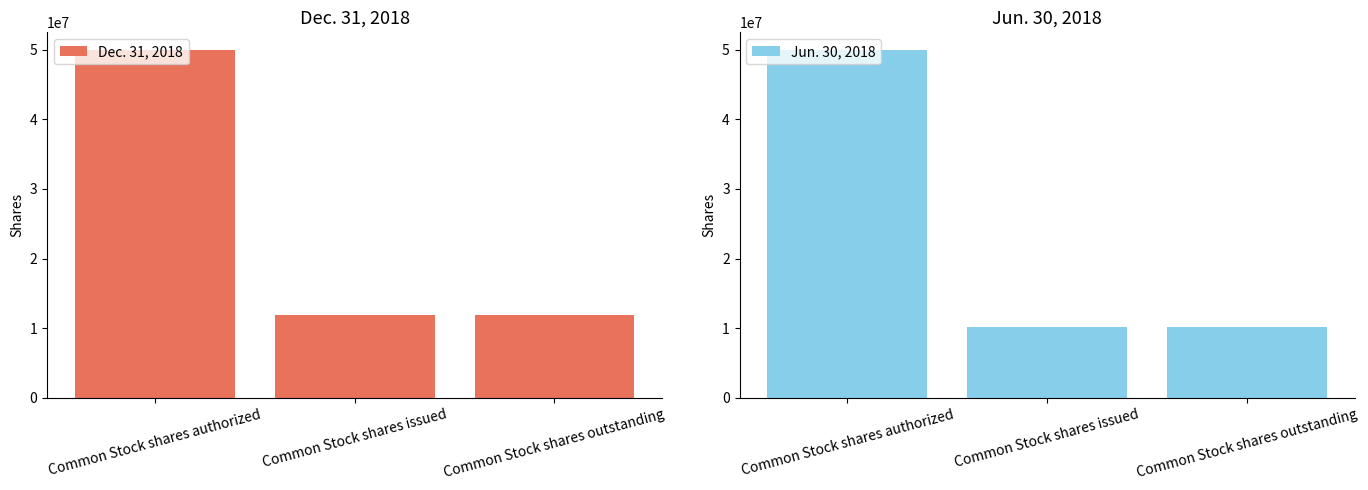

What is the maximum value shown in the chart?

50000000